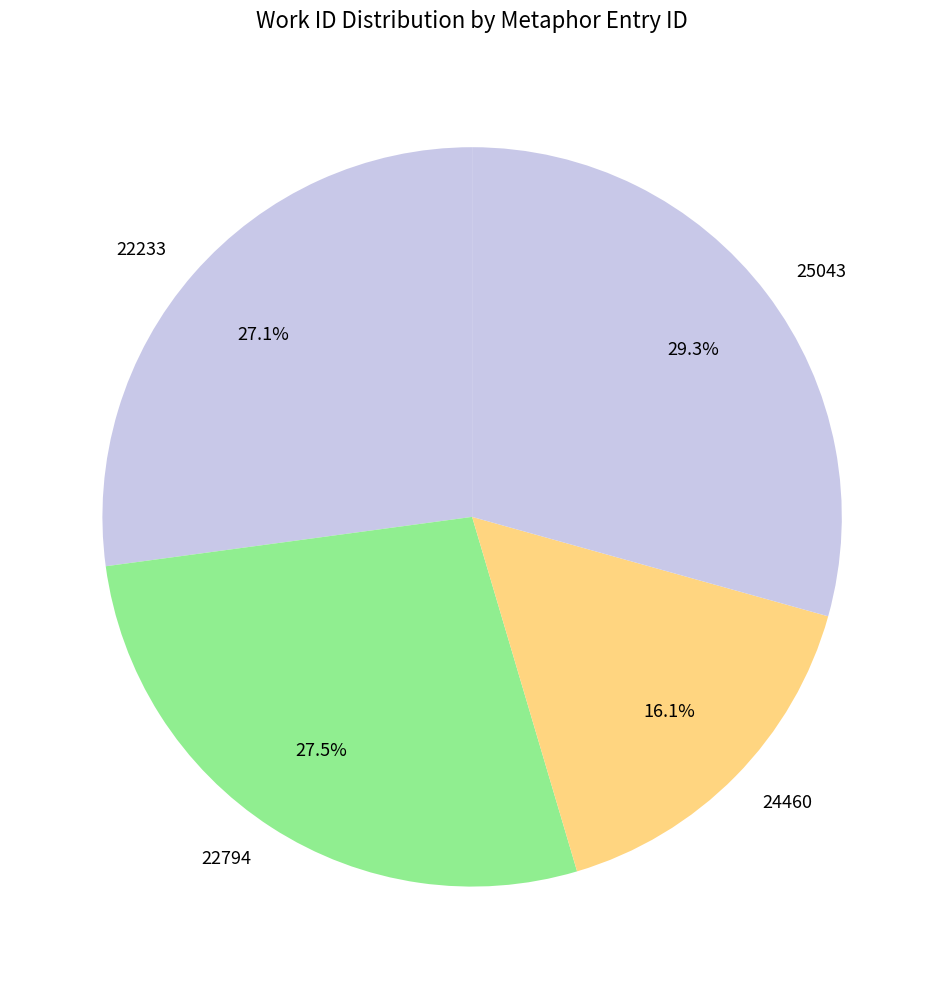

What is the smallest slice in the pie chart?

24460